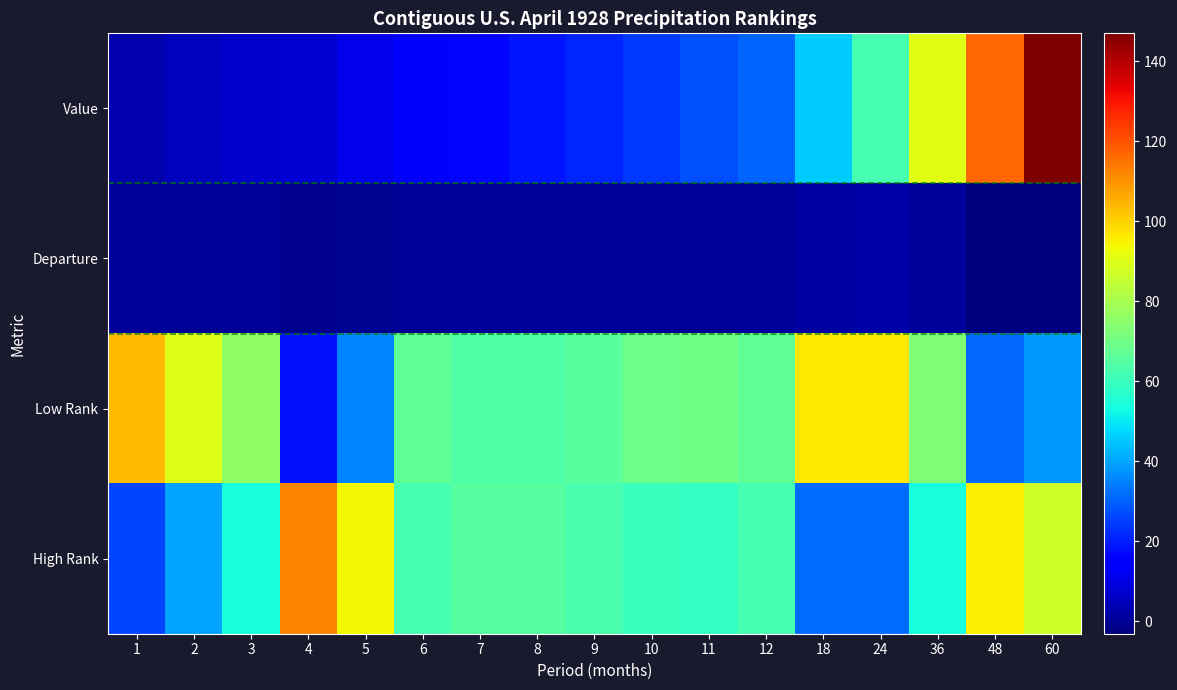

Reading left to right, list all the values displayed in this chart.

Value: 1=2.9	2=5.3	3=7.2	4=8.4	5=11.1	6=13.9	7=16.2	8=18.7	9=21.4	10=24.2	11=27.4	12=30.4	18=46.0	24=62.5	36=90.7	48=116.6	60=147.0
Departure: 1=0.4	2=0.3	3=-0.0	4=-1.1	5=-0.7	6=-0.2	7=-0.0	8=-0.0	9=0.1	10=0.1	11=0.3	12=0.4	18=2.0	24=2.6	36=0.8	48=-3.2	60=-2.6
Low Rank: 1=104.0	2=90.0	3=76.0	4=18.0	5=35.0	6=67.0	7=64.0	8=64.0	9=66.0	10=69.0	11=70.0	12=67.0	18=96.0	24=96.0	36=73.0	48=31.0	60=38.0
High Rank: 1=26.0	2=40.0	3=54.0	4=112.0	5=94.0	6=62.0	7=65.0	8=65.0	9=63.0	10=60.0	11=59.0	12=62.0	18=32.0	24=32.0	36=54.0	48=95.0	60=87.0